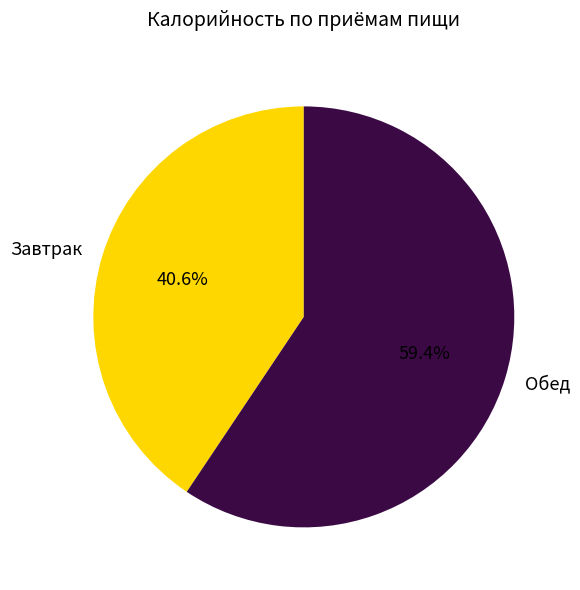

Which has a higher value, Завтрак or Обед?

Обед